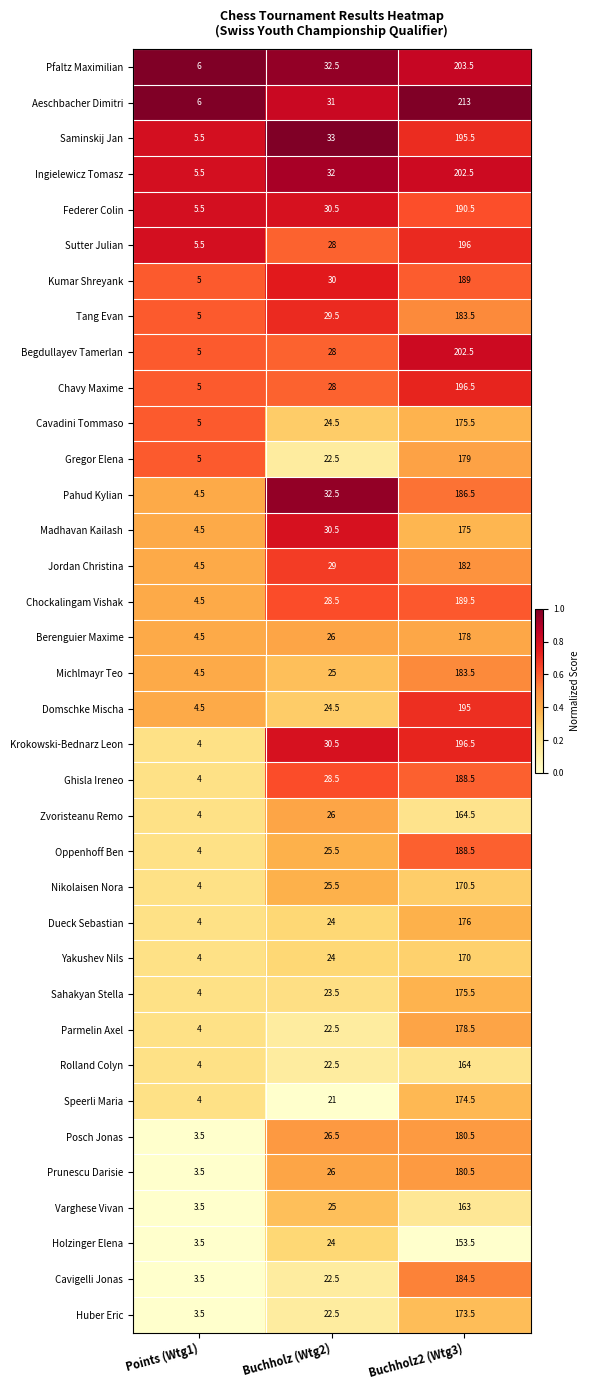

Where does the Domschke Mischa series first go above 24?

Buchholz (Wtg2)